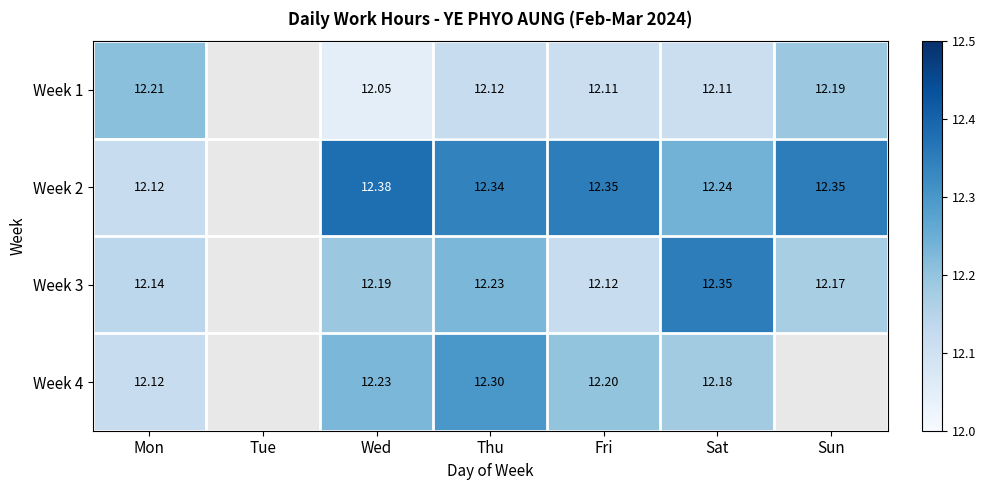

Is it true that Week 4 equals 19.5 at Sat?

False